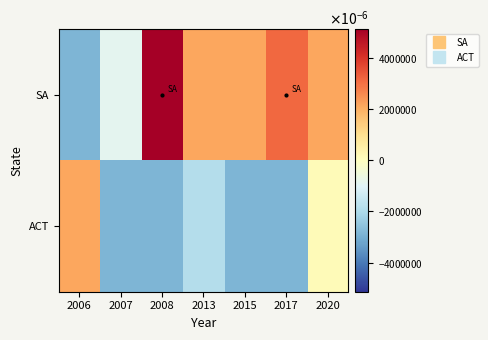

Rank the series at 2007 from lowest to highest value.

ACT, SA